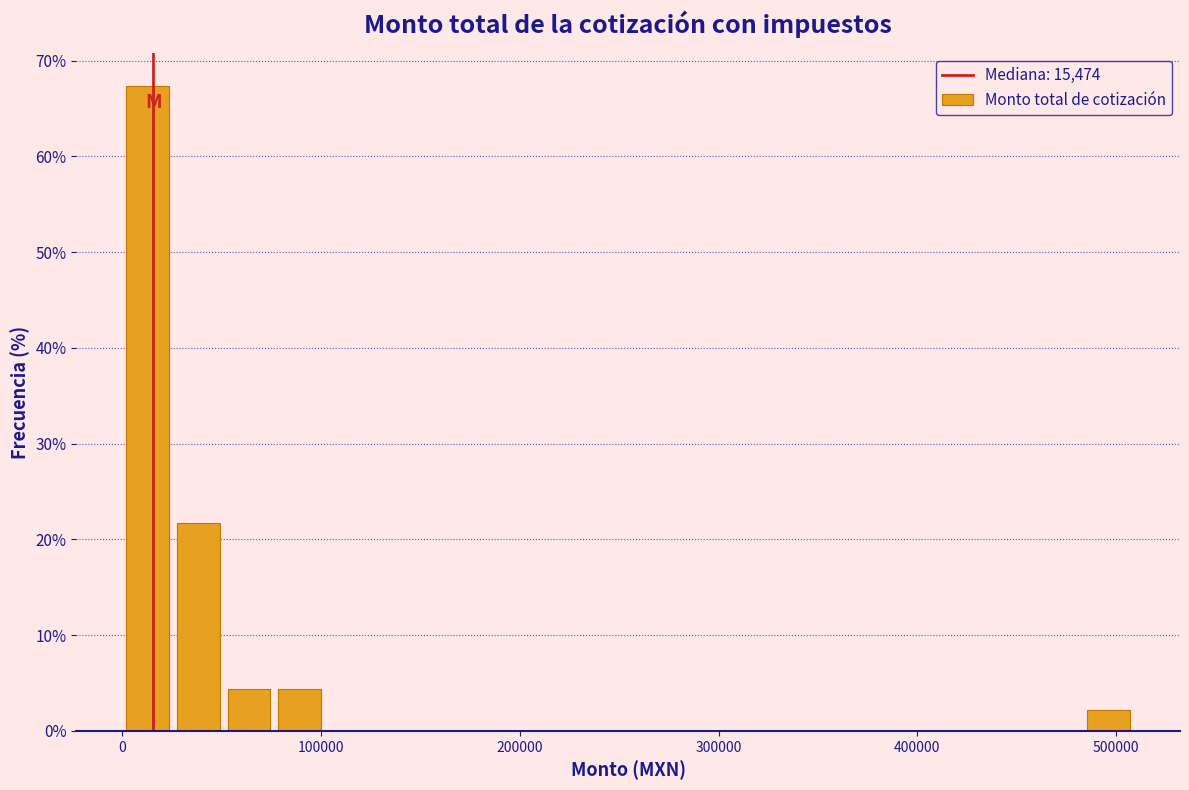

Read against the x-axis, roughly where is the centre of the tallest bar?

10000